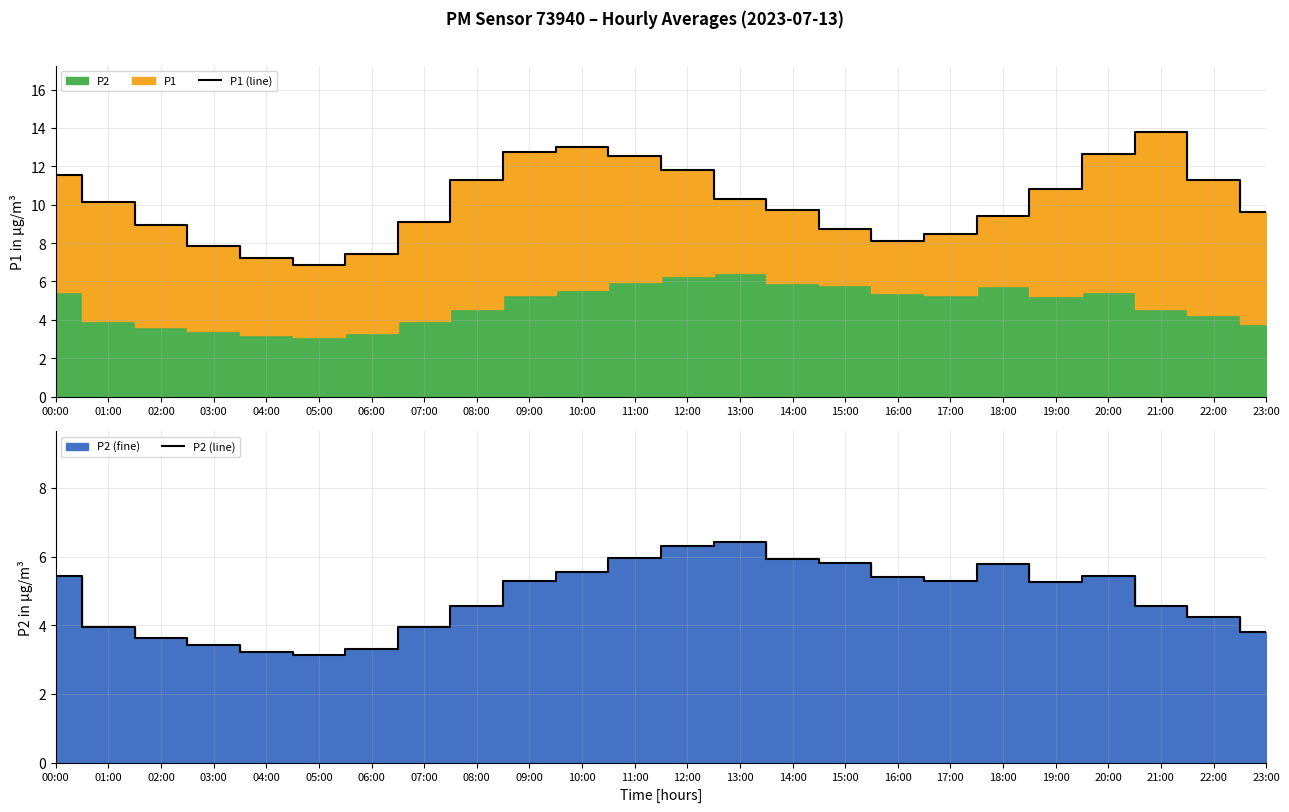

Is it true that P1 (line) equals 7.8 at 03:00?

True